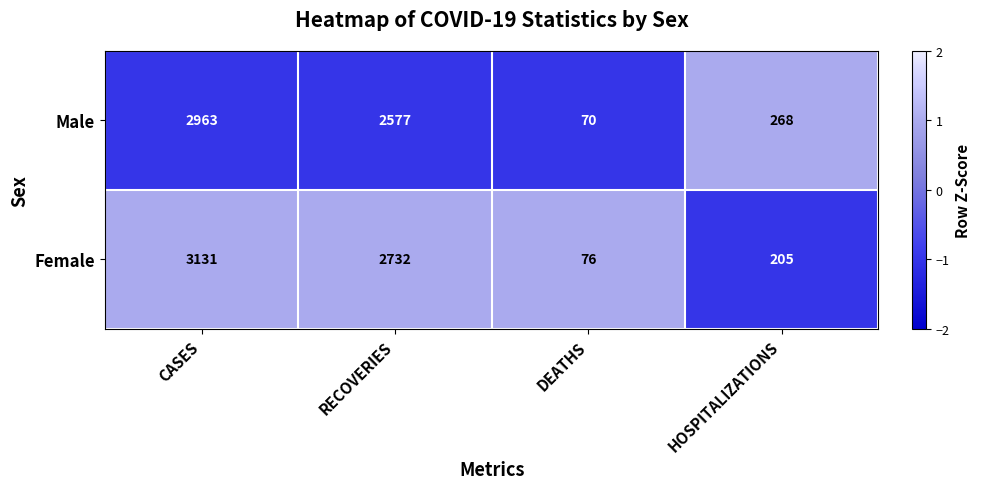

Which category has the lowest value in the Female series?

DEATHS